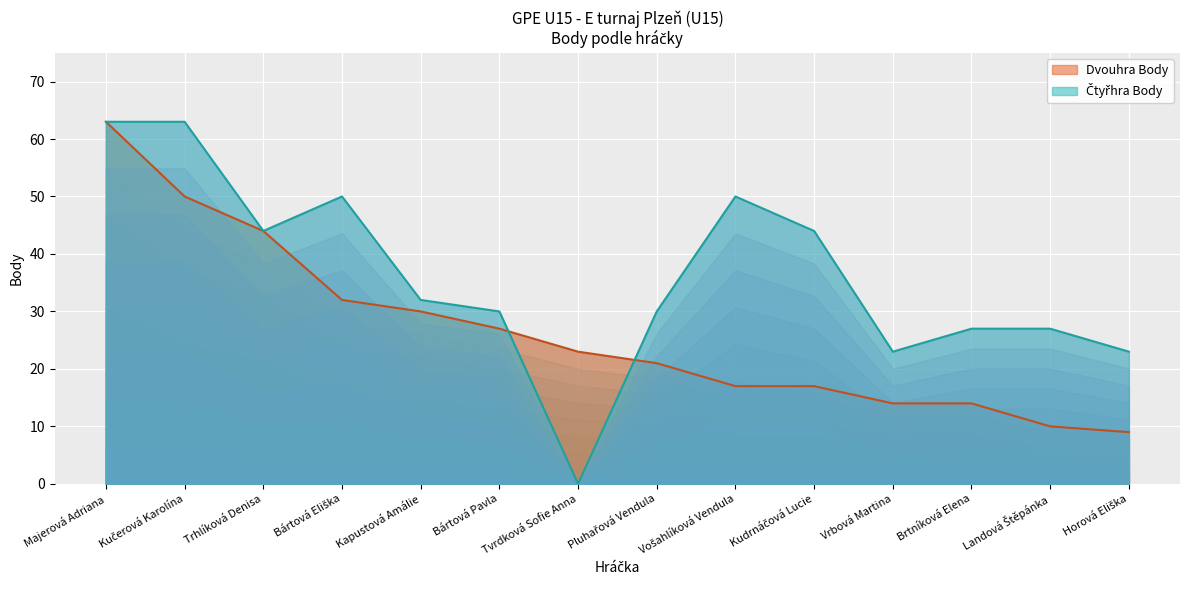

The Čtyřhra Body series shows 23 at Vrbová Martina. True or false?

True